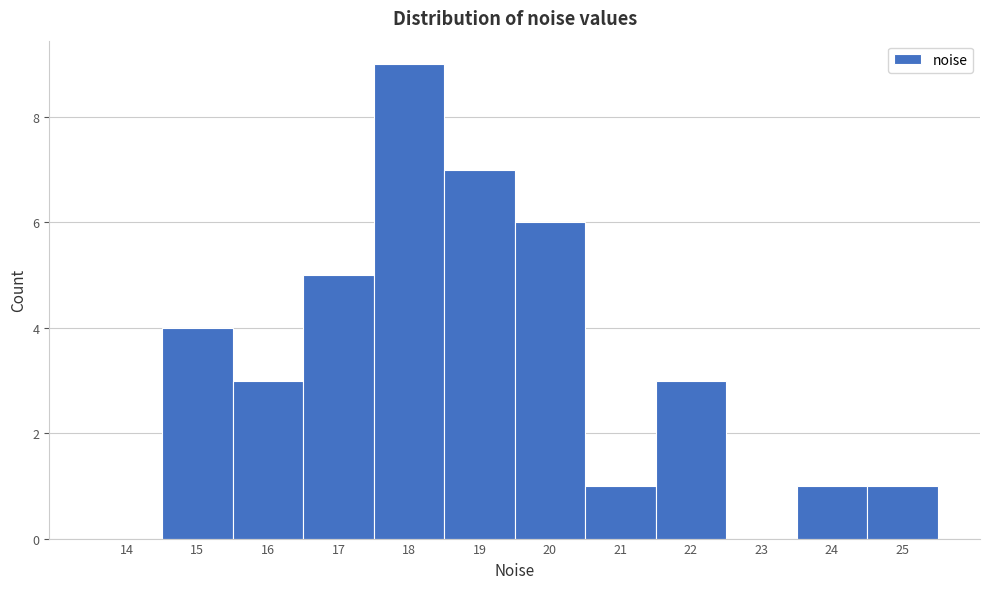

Reading left to right, extract all data points from this chart.

14=0	15=4	16=3	17=5	18=9	19=7	20=6	21=1	22=3	23=0	24=1	25=1